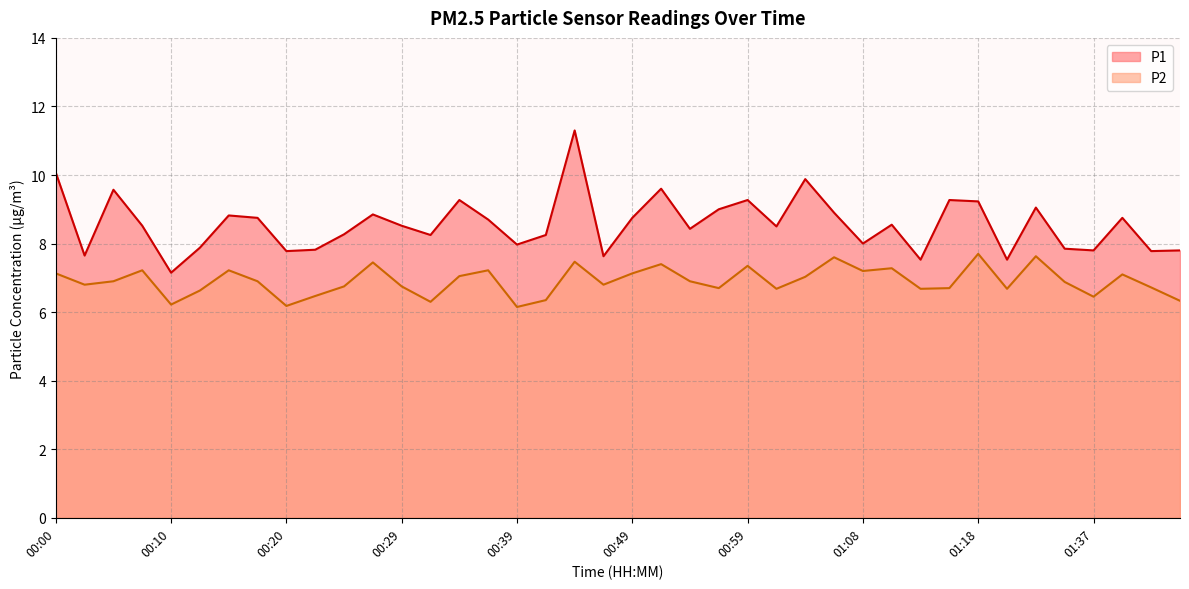

The value of P1 at 00:56 is 13.2. True or false?

False